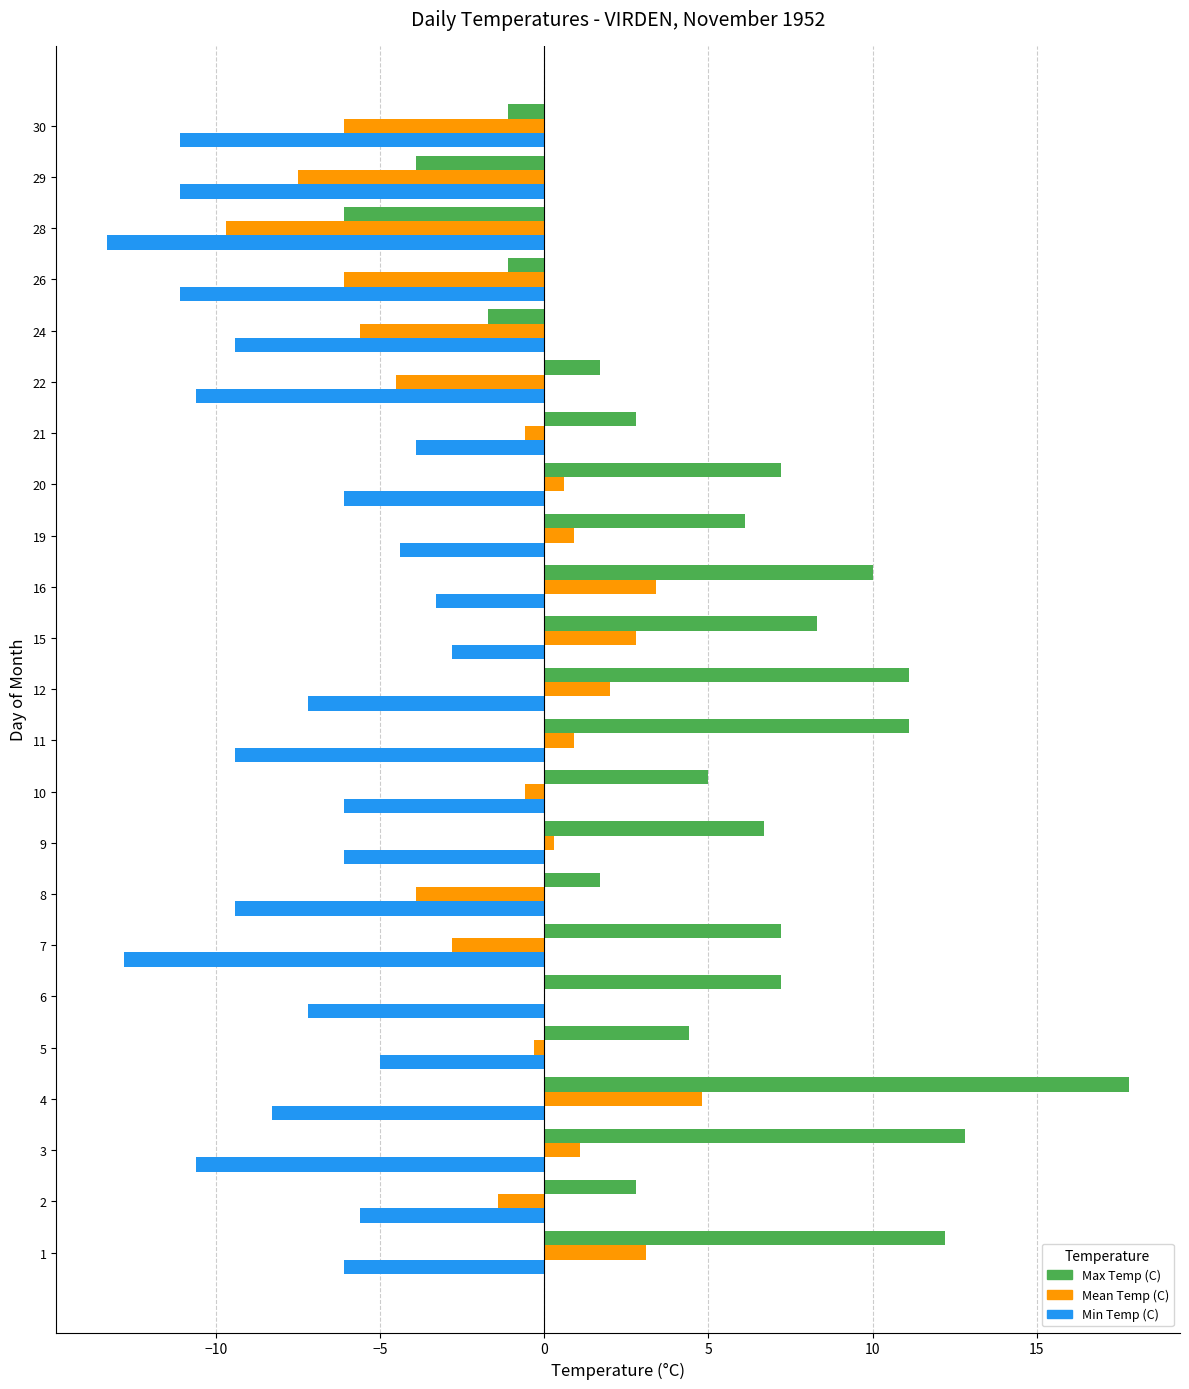

Which label corresponds to the largest value in the chart?

4